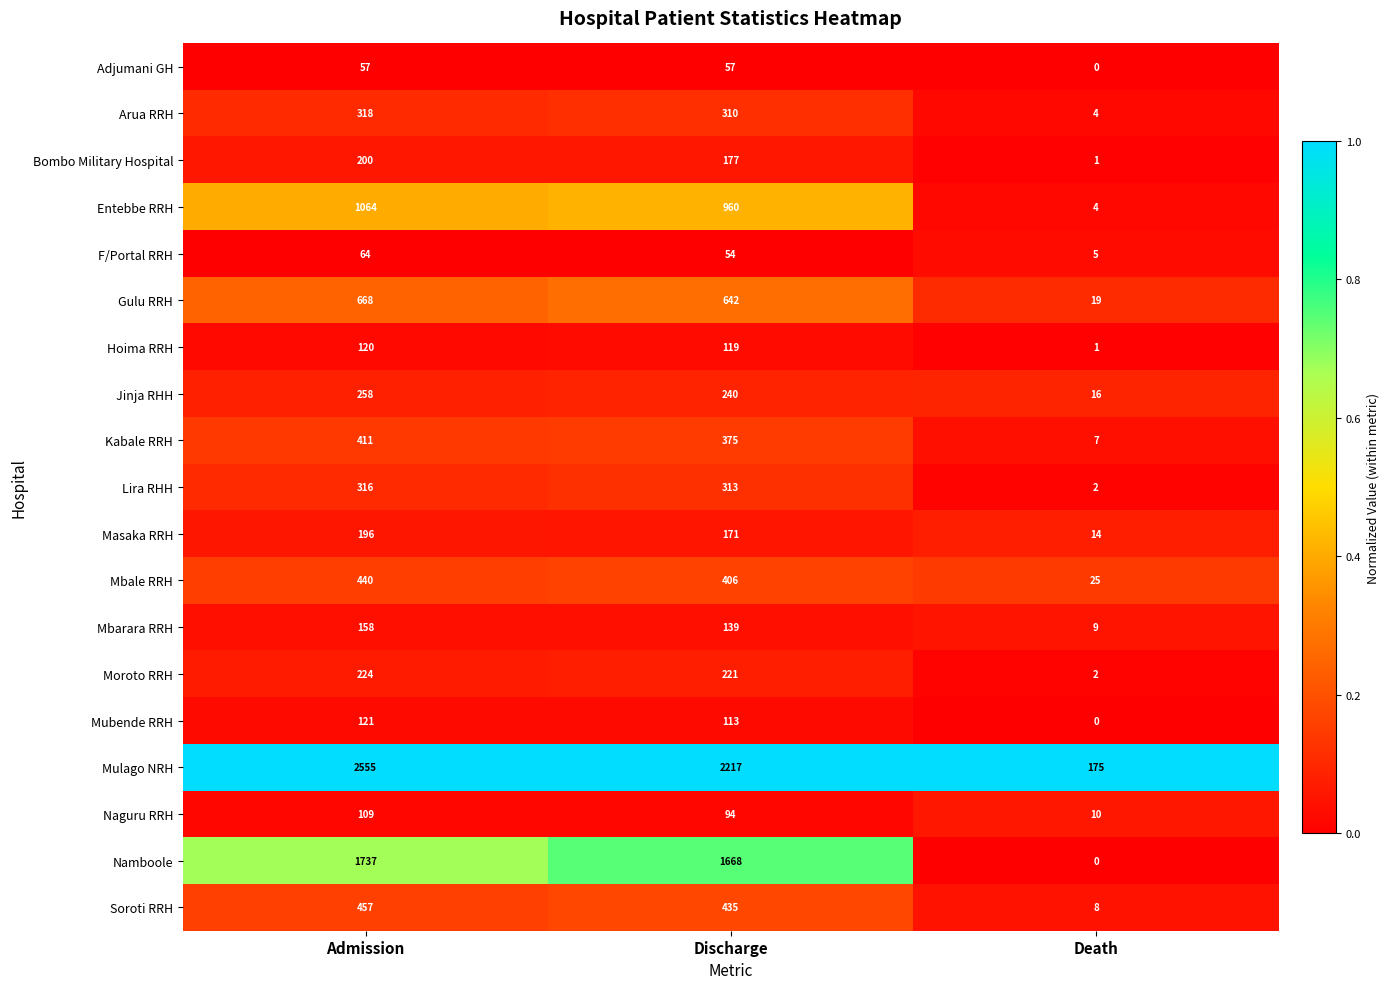

Between Admission and Death, which series saw the biggest shift?

Mulago NRH